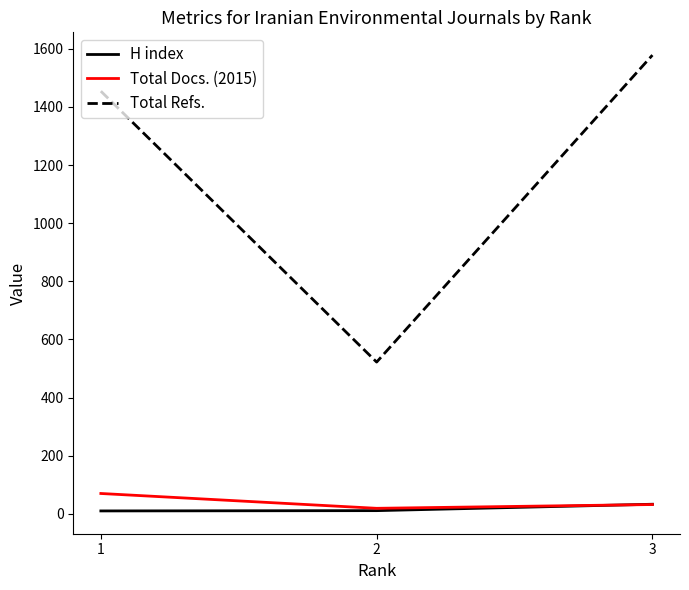

What is the difference between the maximum and minimum values in the H index series?

23